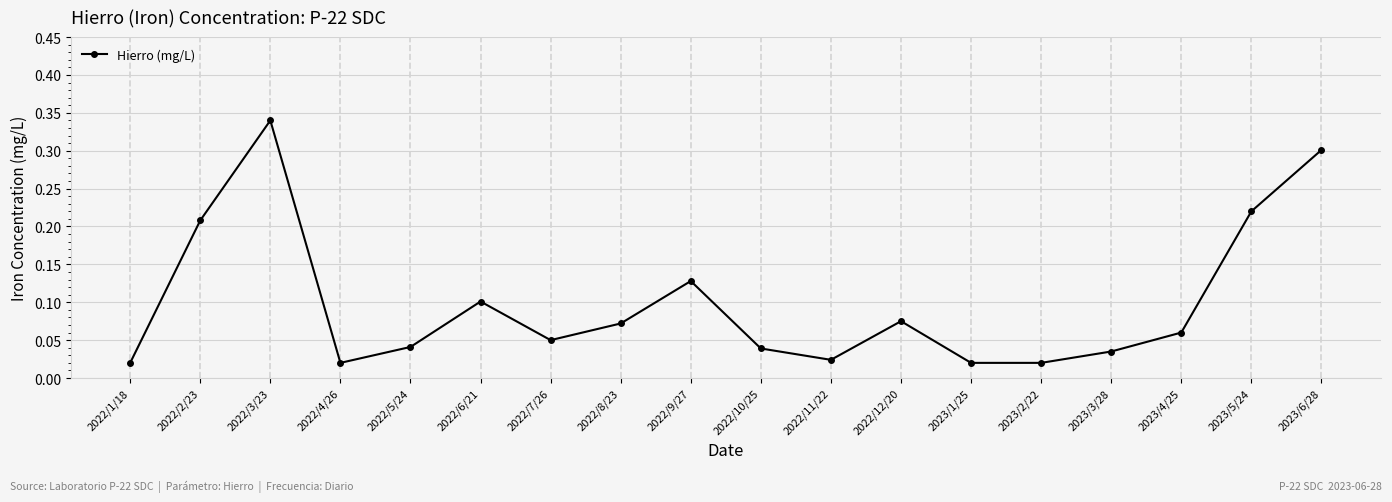

True or false: there are more than 2 points higher than both neighbors.

True